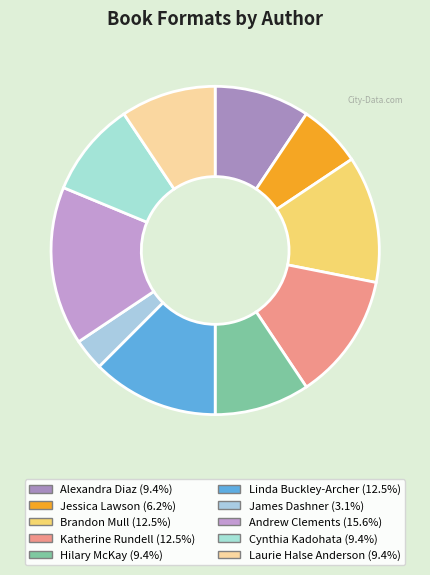

To the nearest percent, what portion does Linda Buckley-Archer represent?

12%